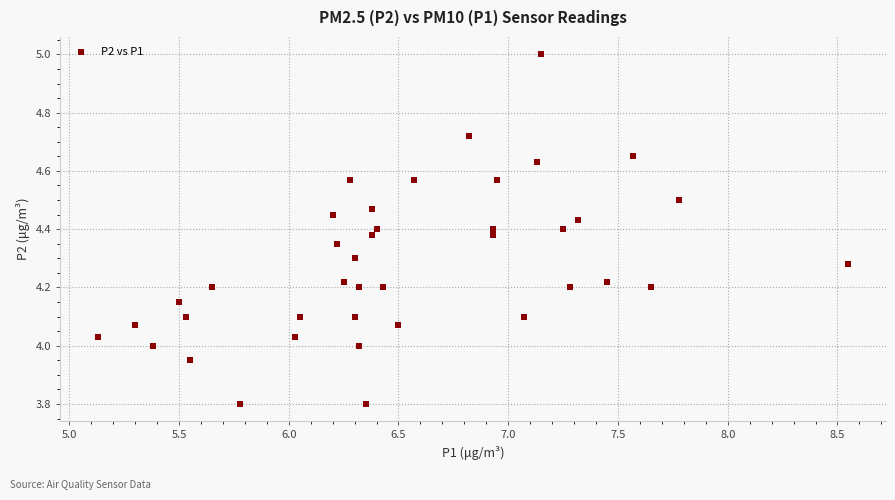

What is the range of X values (max minus min)?

3.4